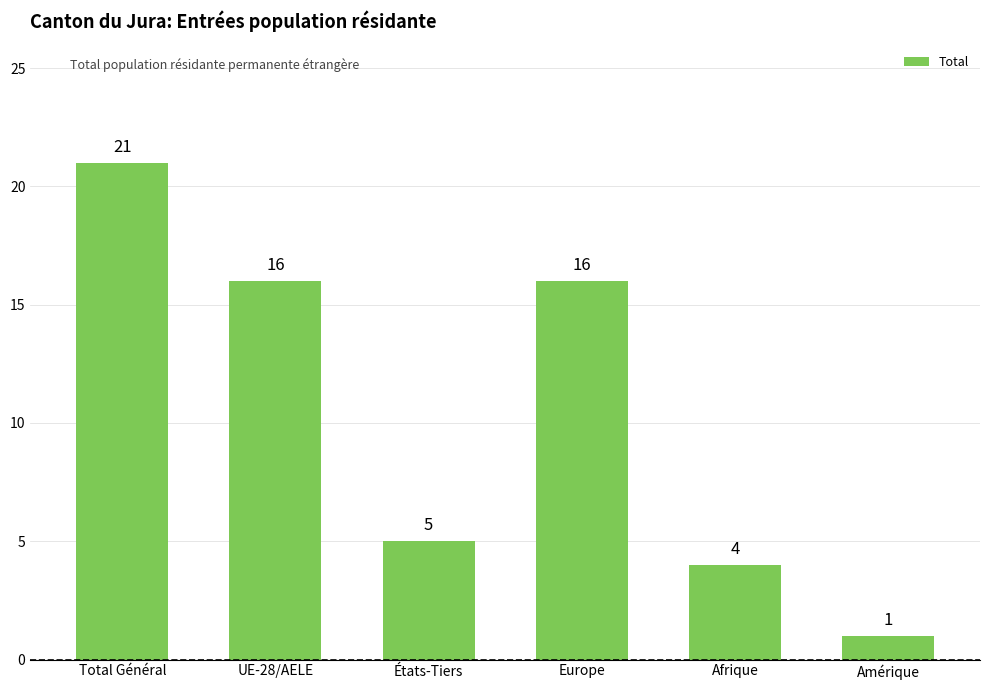

What is the label of the 4th bar from the left?

Europe